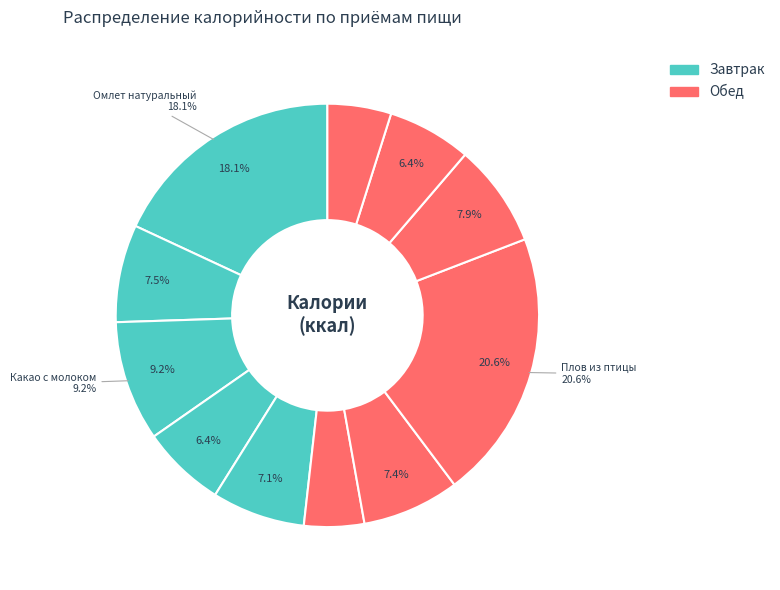

How much of the chart is everything except Суп картофельный с рыбой?

92.6%